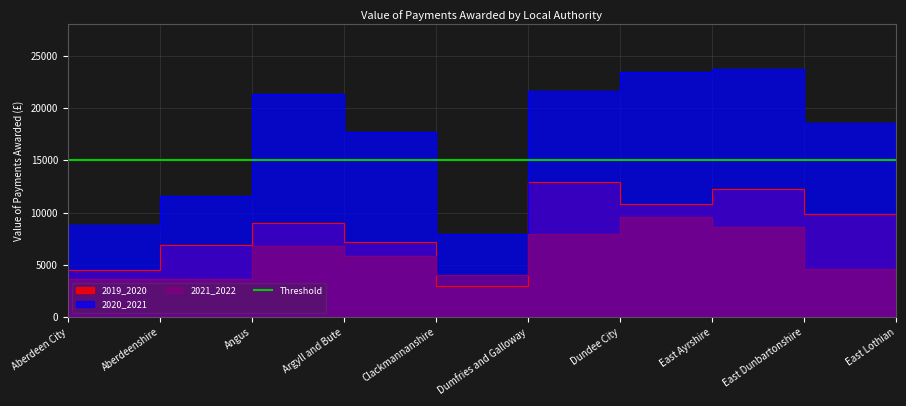

Where is 2021_2022 nearest to the value 6147?

Argyll and Bute